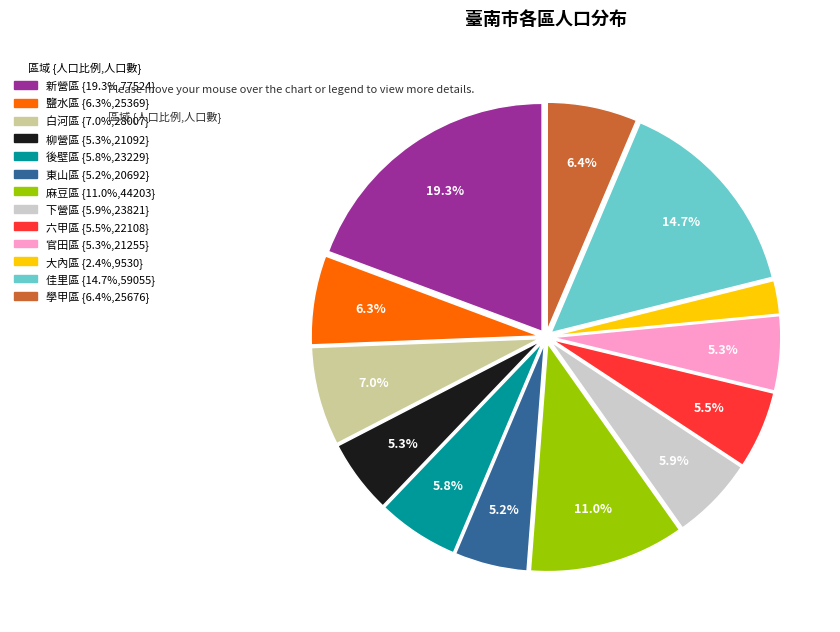

How many segments does this pie chart have?

13